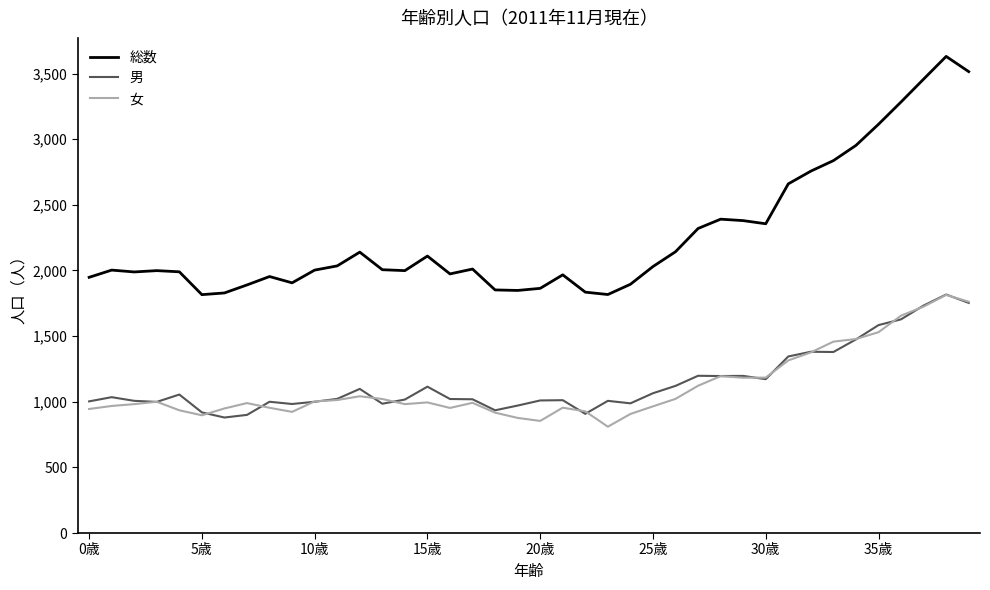

Which series has the largest total across all categories?

総数